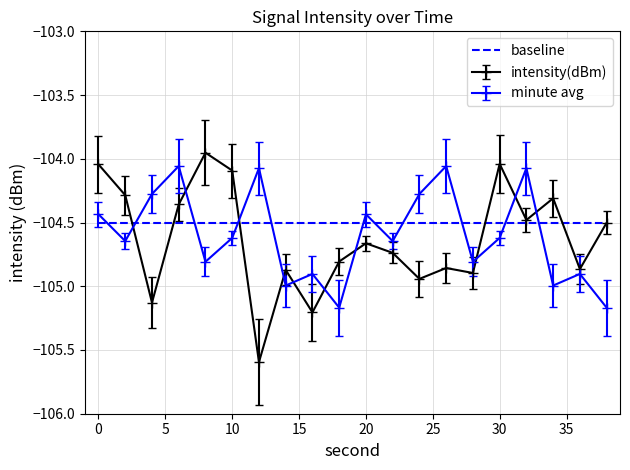

What is the difference between the maximum and second lowest values in the intensity(dBm) series?

1.3